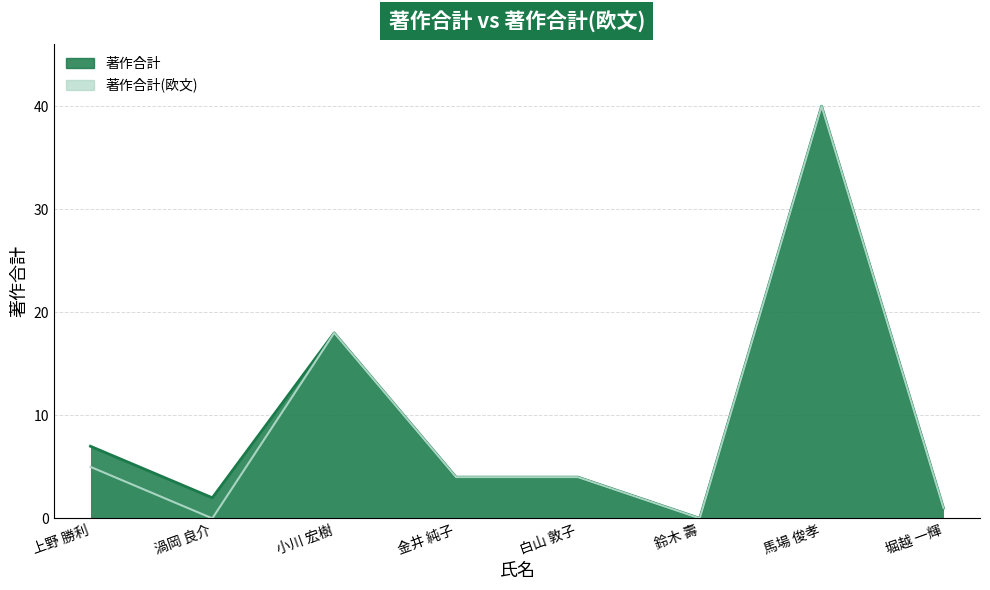

What is the difference between the second highest and minimum values in the 著作合計 series?

18